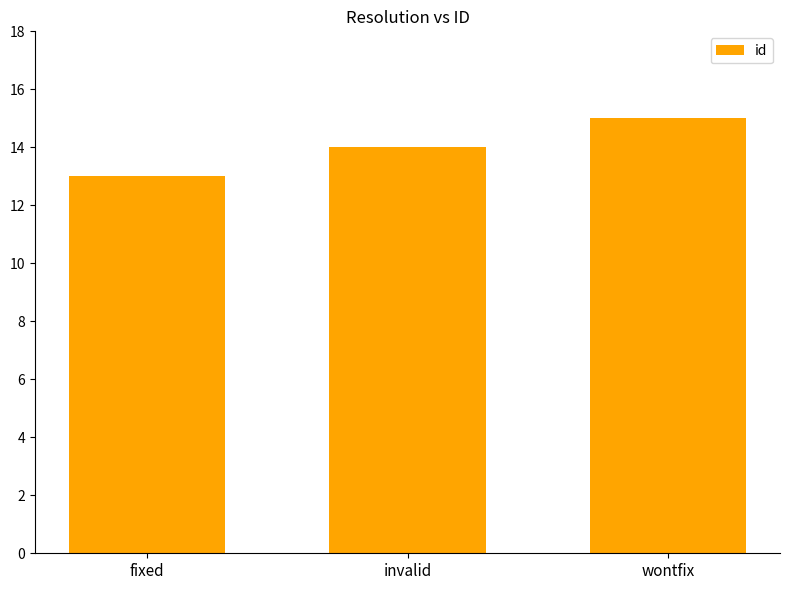

What is the minimum value shown in the chart?

13